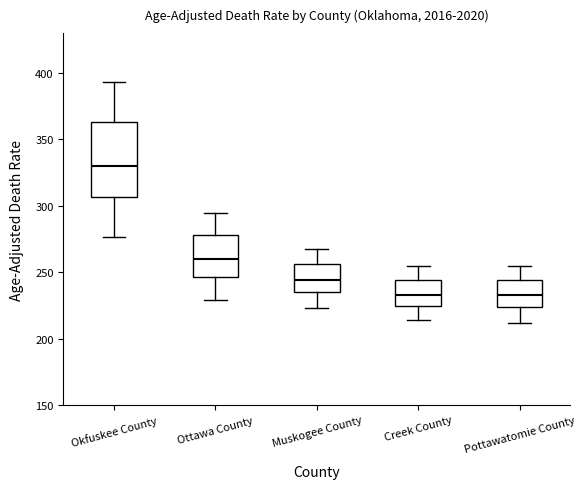

Reading left to right, read every box against the y-axis: the position of its median line, the range the box covers, and the ends of its whiskers. The values are not printed on the chart, so give them approximately, as read against the axis.

Okfuskee County: median 330, box 305 to 365, whiskers 275 to 395
Ottawa County: median 260, box 245 to 280, whiskers 230 to 295
Muskogee County: median 245, box 235 to 255, whiskers 225 to 265
Creek County: median 235, box 225 to 245, whiskers 215 to 255
Pottawatomie County: median 230, box 225 to 245, whiskers 210 to 255